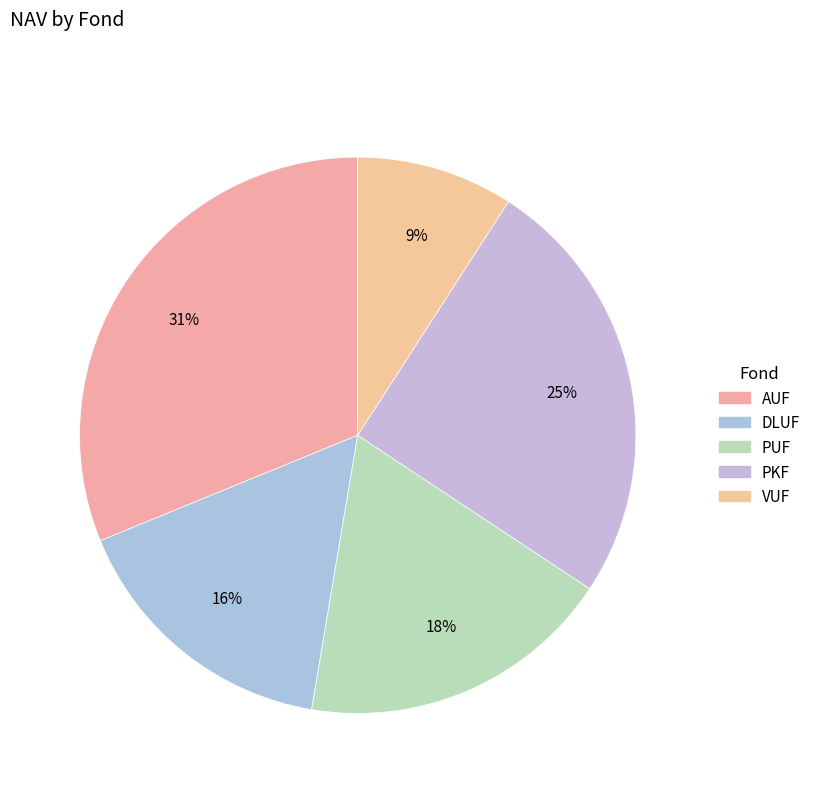

Approximately how many times larger is the value at VUF compared to DLUF?

0.6